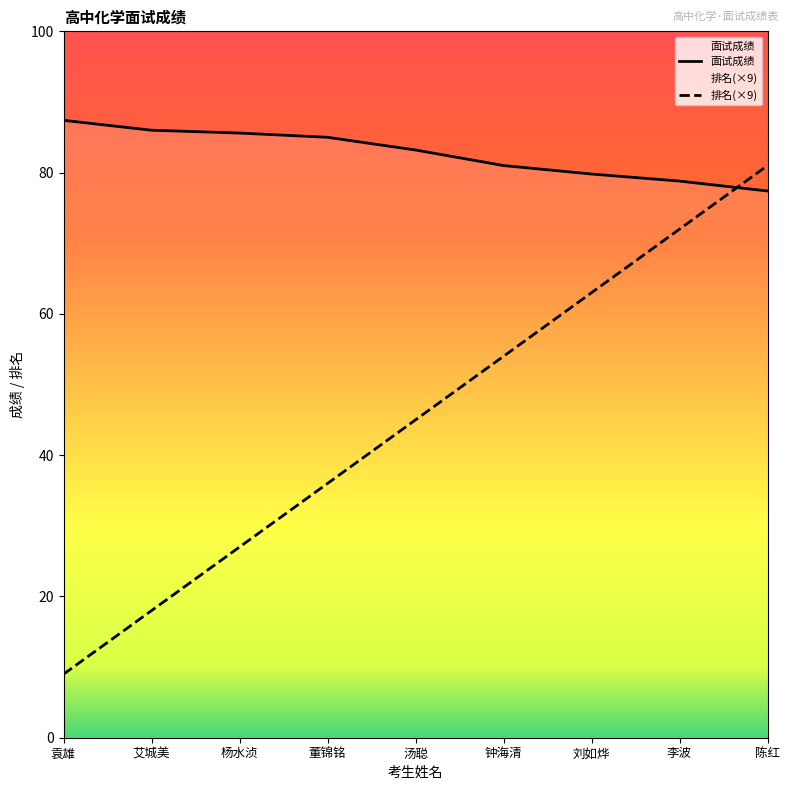

What is the smallest value displayed?

9.0